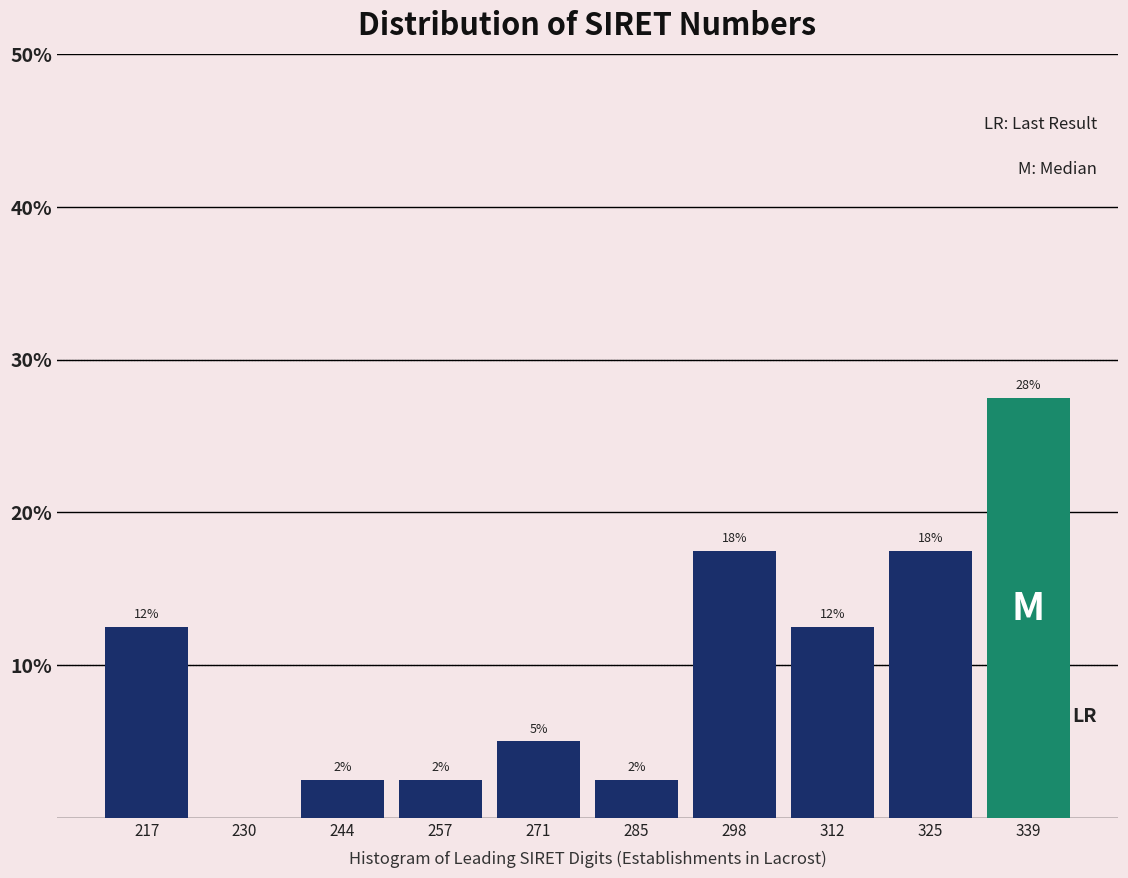

Are the bars horizontal?

No